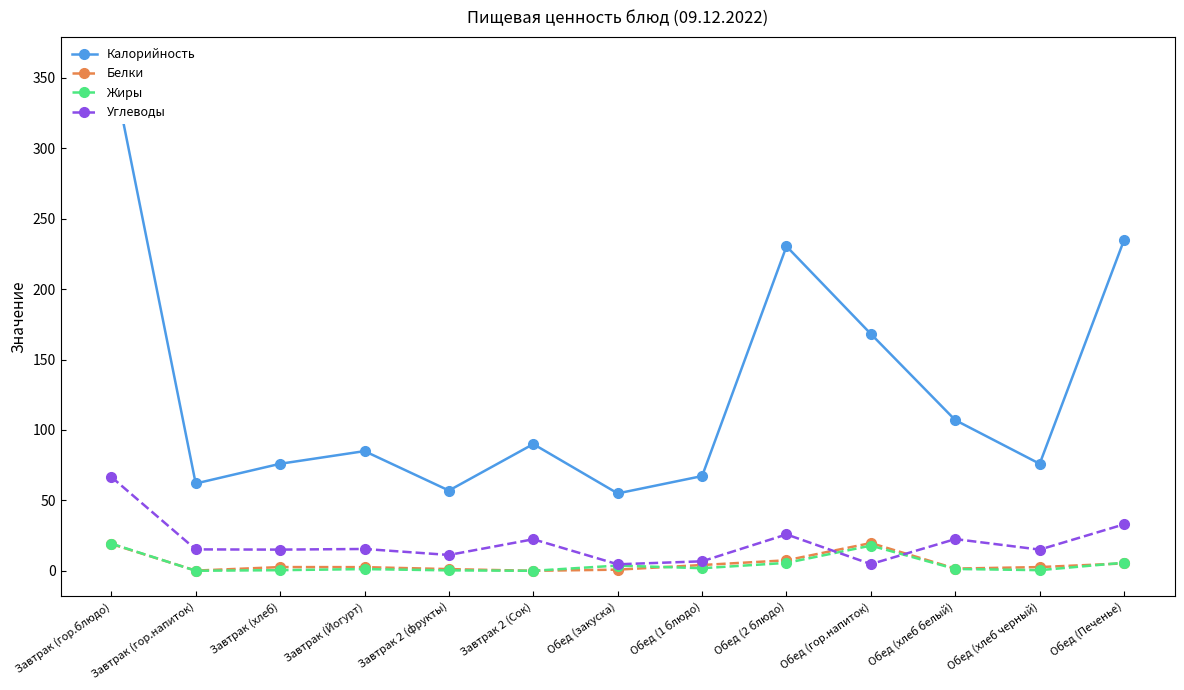

True or false: Калорийность has a value of 76.0 at Завтрак (хлеб).

True